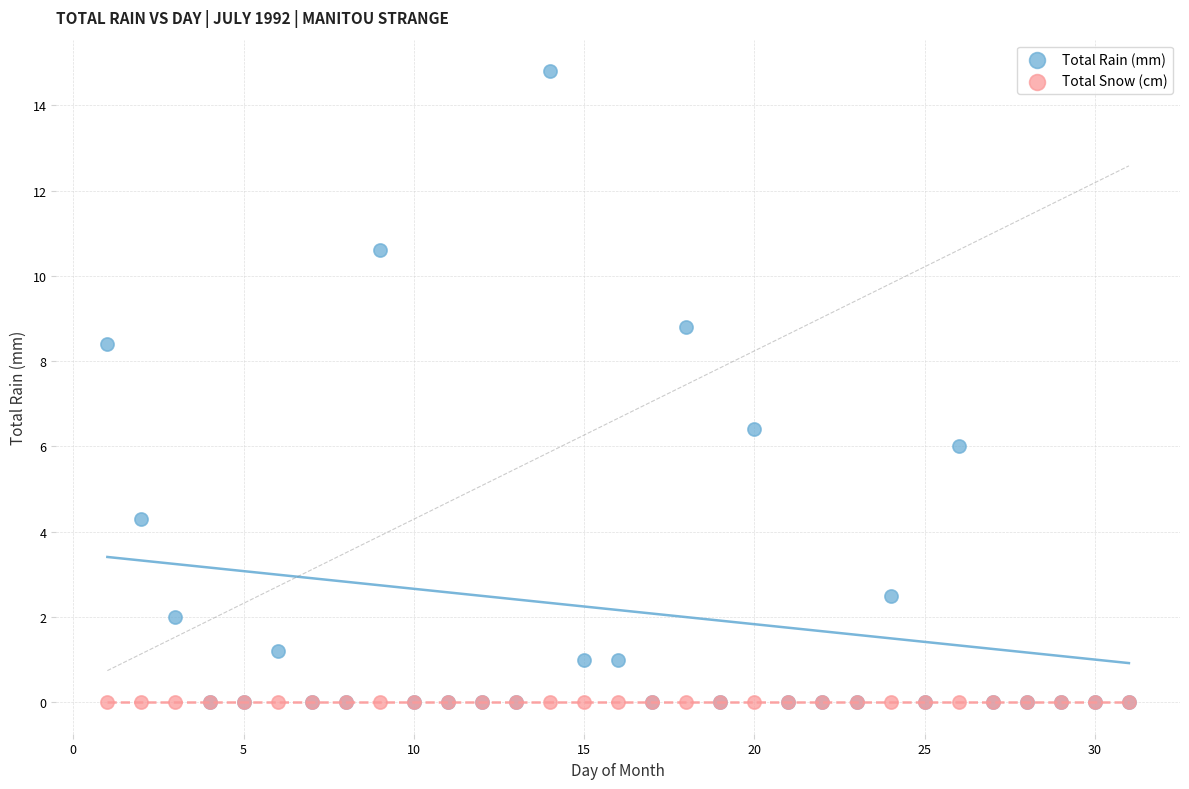

Across all series, what Y value is closest to 7?

6.4